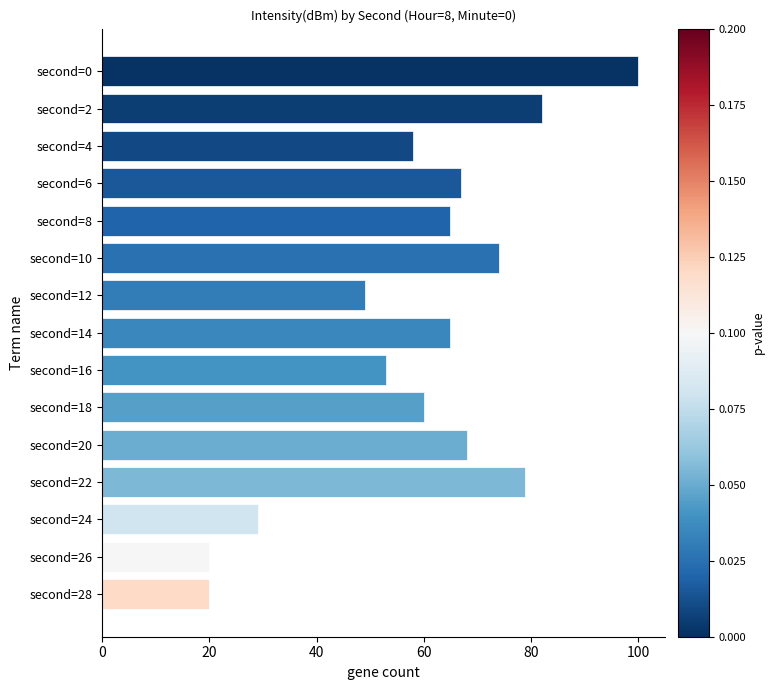

Reading top to bottom, transcribe all the data shown in this chart.

100	82	58	67	65	74	49	65	53	60	68	79	29	20	20